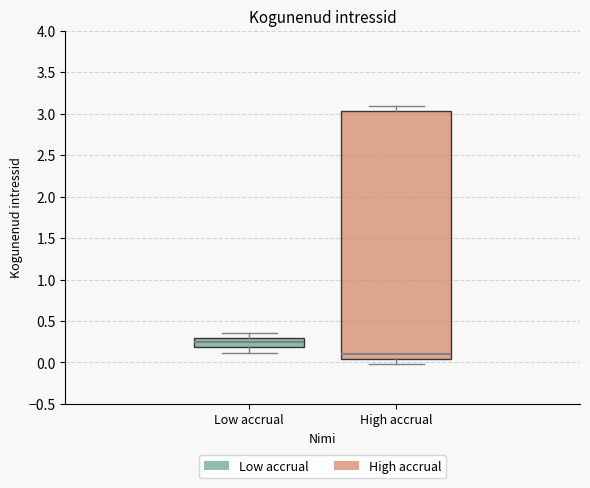

Where is the upper edge of the box for Low accrual on the y-axis? The values are not printed on the chart, so give them approximately, as read against the axis.

0.30